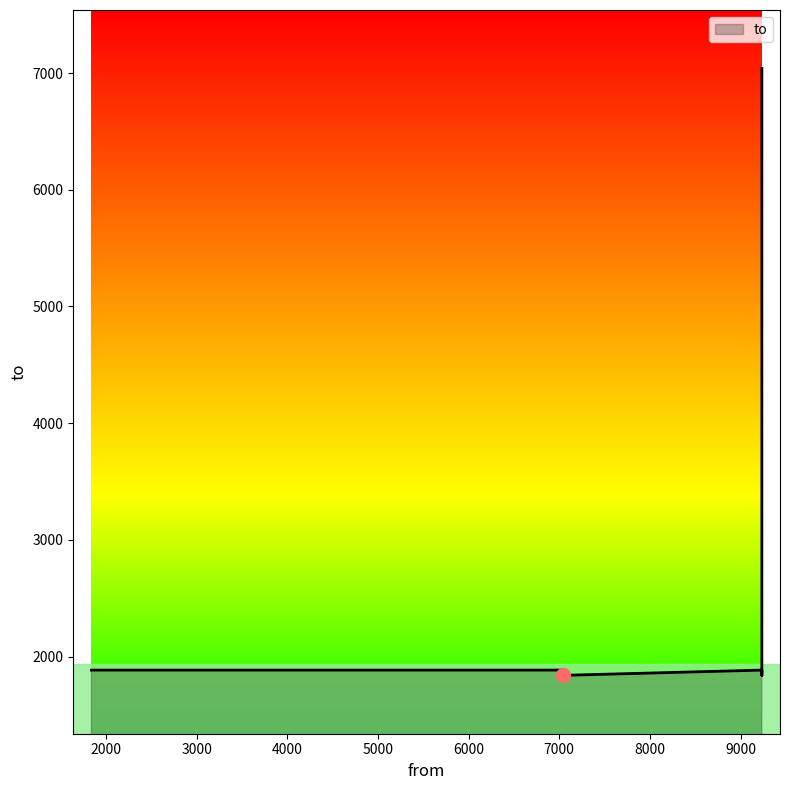

Between 9235 and 7040, which is larger?

9235